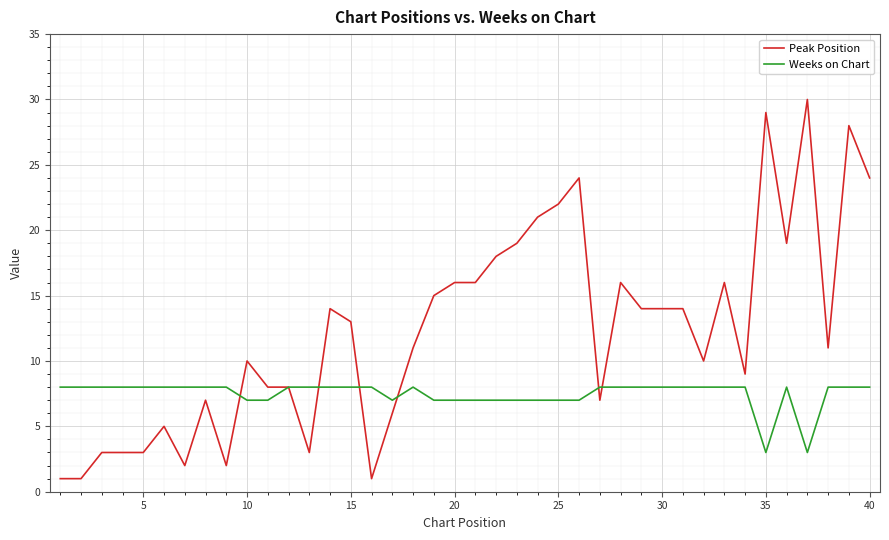

What is the maximum value shown in the chart?

30